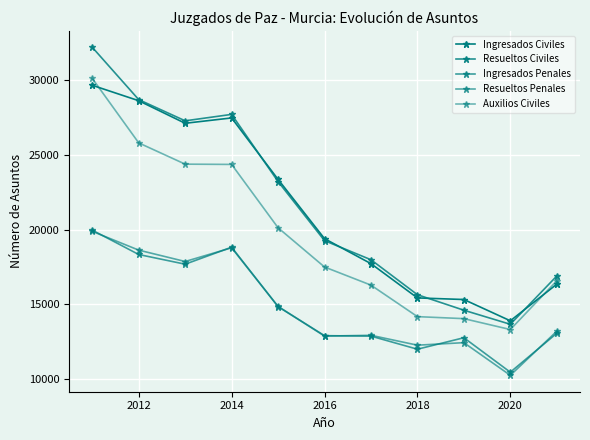

How many series are shown in this chart?

5